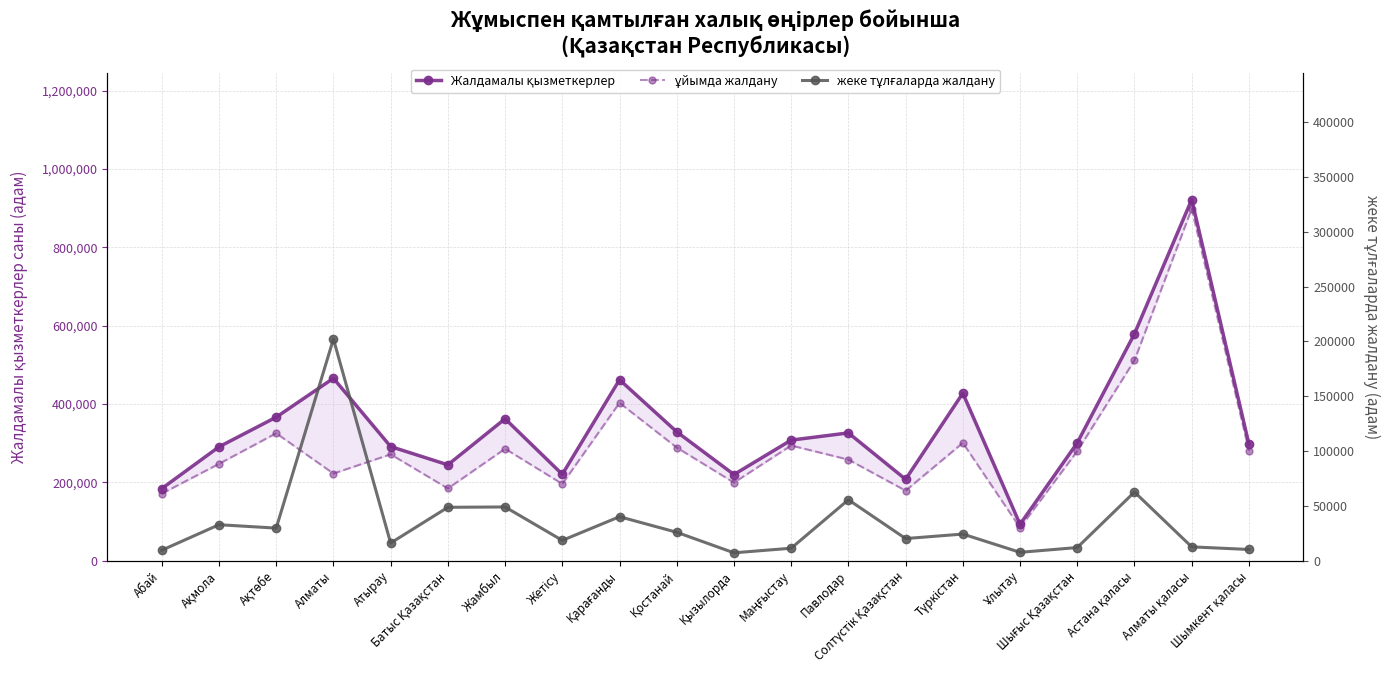

What is the average value of the ұйымда жалдану series?

293832